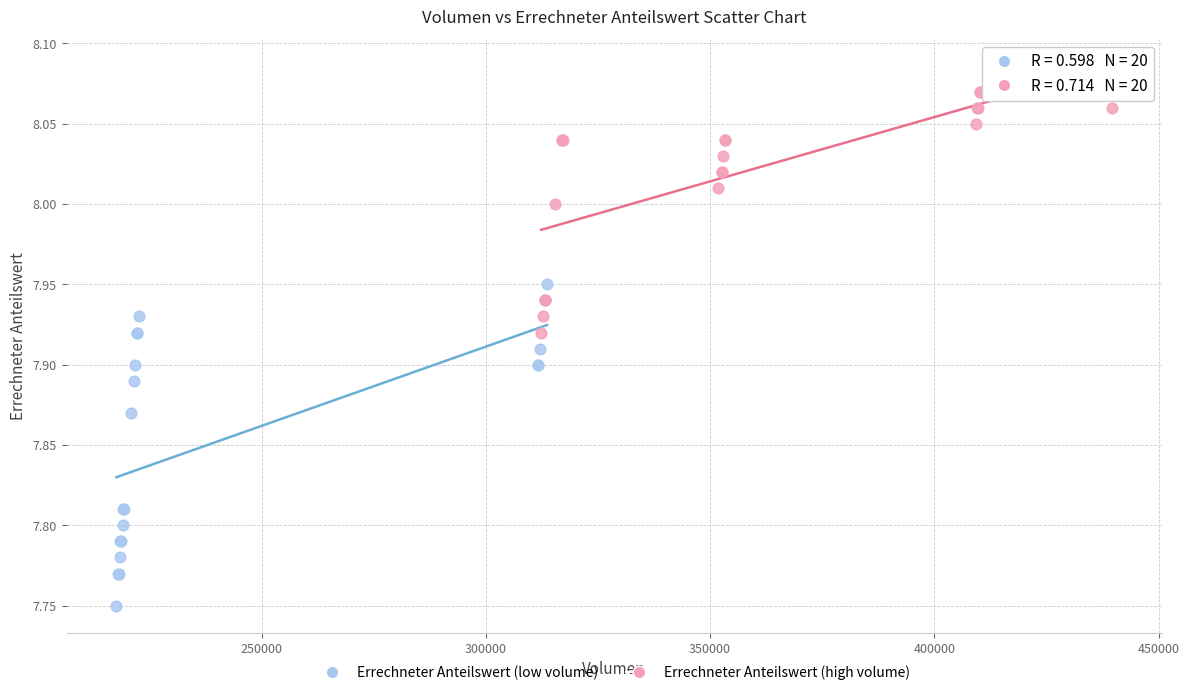

Which series has the largest Y range (max minus min)?

Errechneter Anteilswert (low volume)